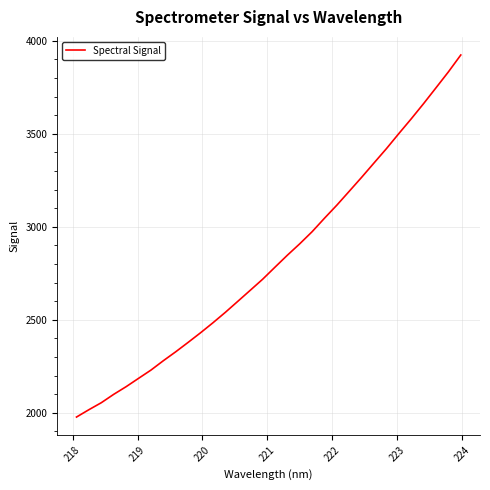

What is the smallest value displayed?

1977.1